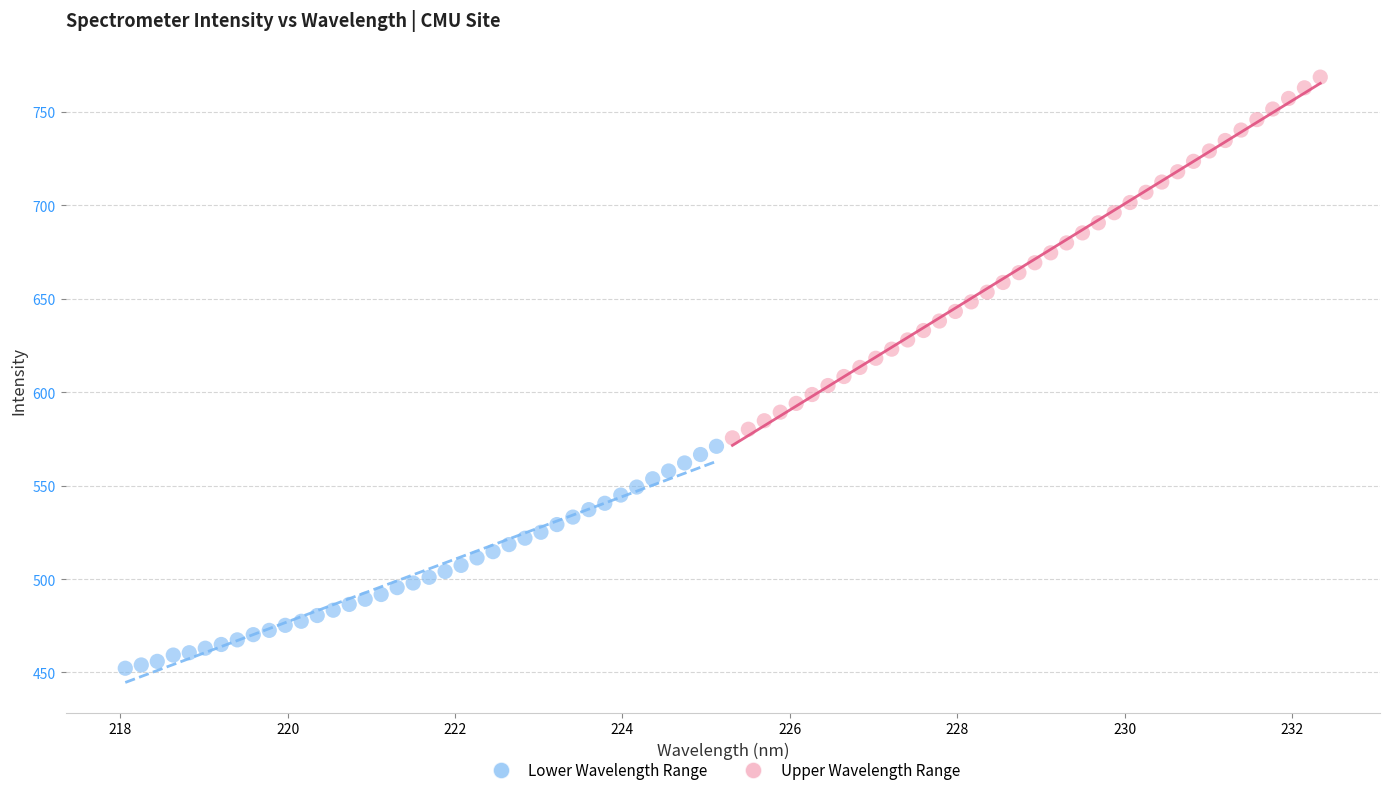

Which series contains the lowest Y value?

Lower Wavelength Range